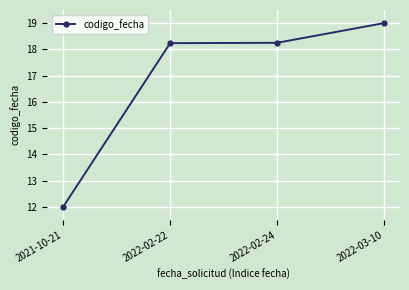

What is the ratio of the value at 2022-02-24 to the value at 2021-10-21?

1.5